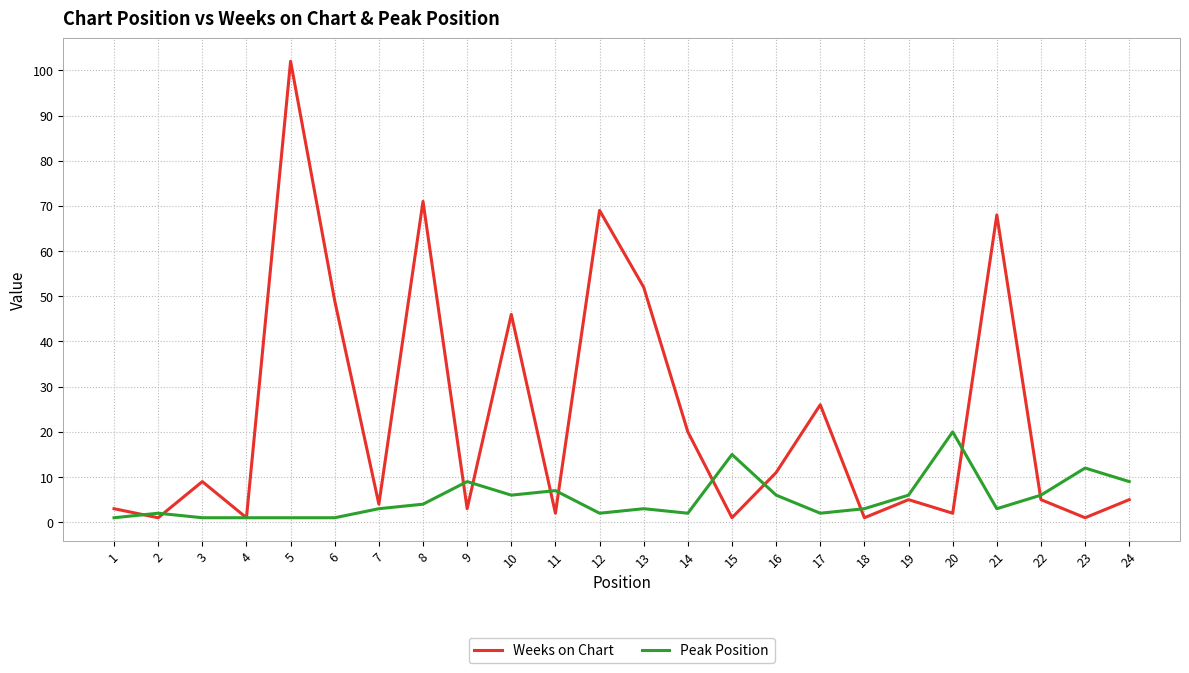

Between 1 and 9, which series saw the biggest shift?

Peak Position